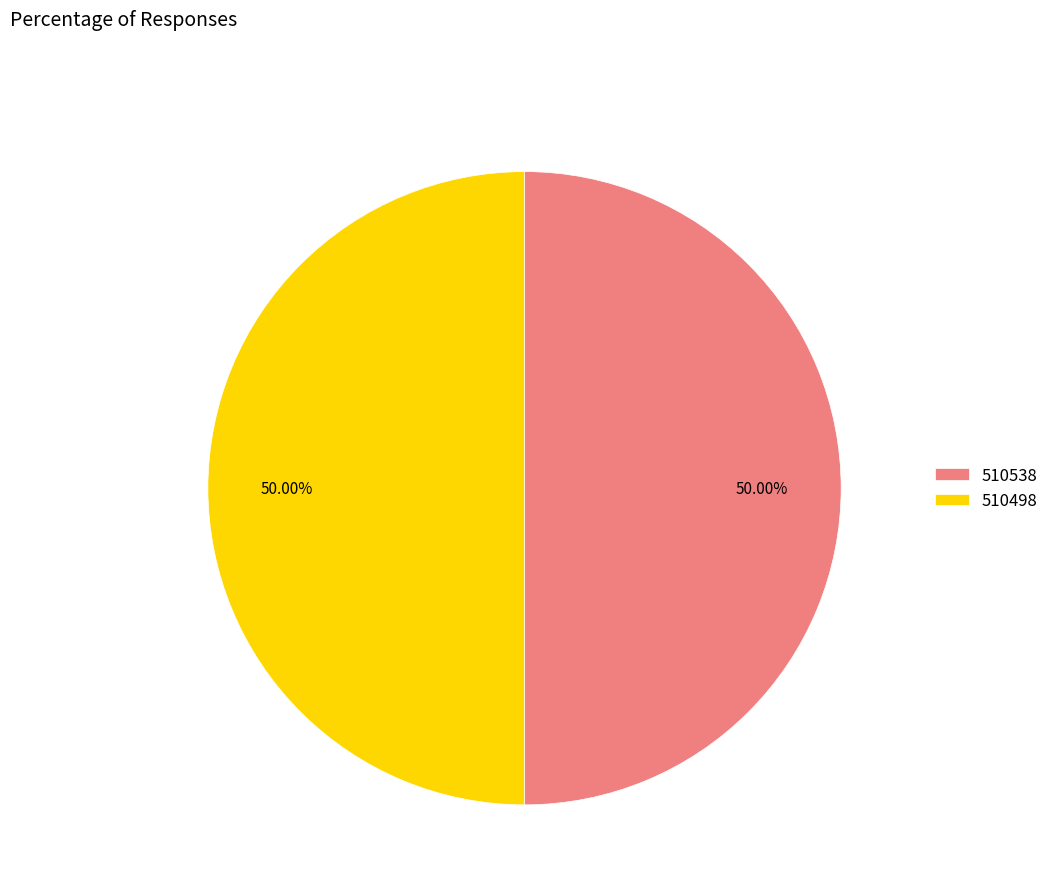

The 510538 slice represents 36% of the pie. True or false?

False